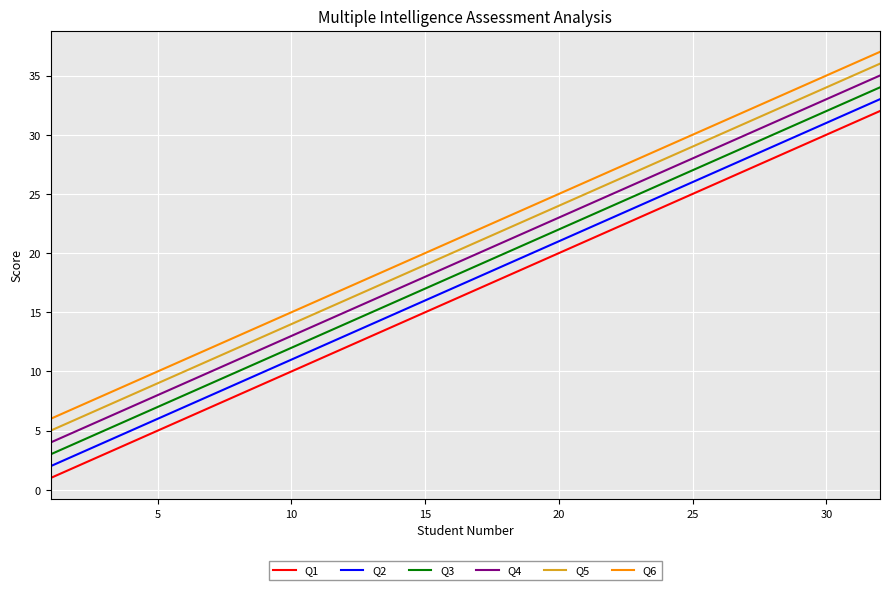

What is the greatest value displayed?

37